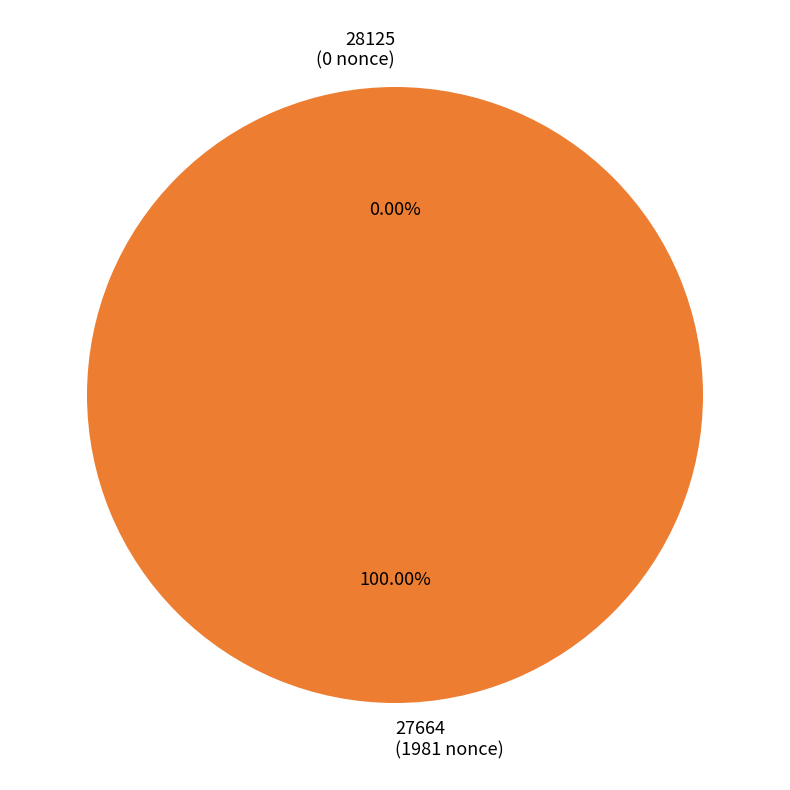

Which slice represents more than half of the pie?

27664